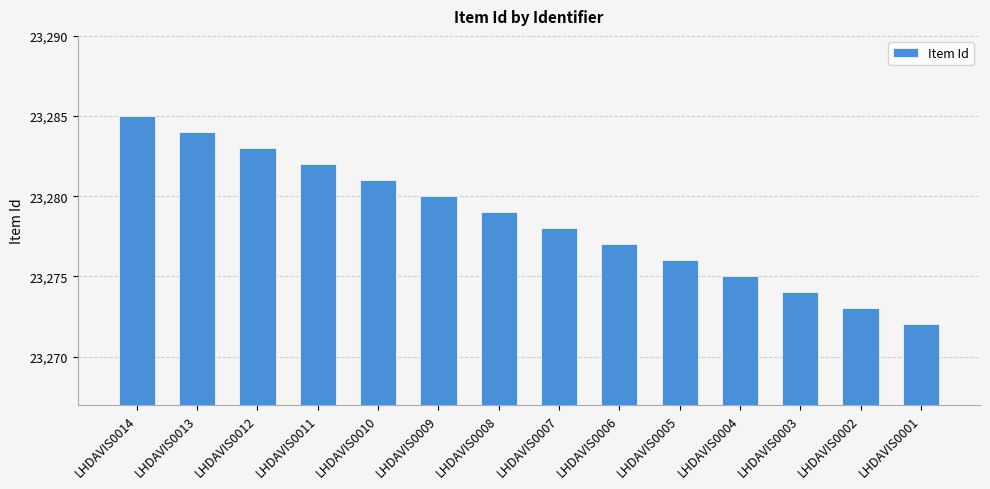

Rank the categories by value from lowest to highest.

LHDAVIS0001, LHDAVIS0002, LHDAVIS0003, LHDAVIS0004, LHDAVIS0005, LHDAVIS0006, LHDAVIS0007, LHDAVIS0008, LHDAVIS0009, LHDAVIS0010, LHDAVIS0011, LHDAVIS0012, LHDAVIS0013, LHDAVIS0014